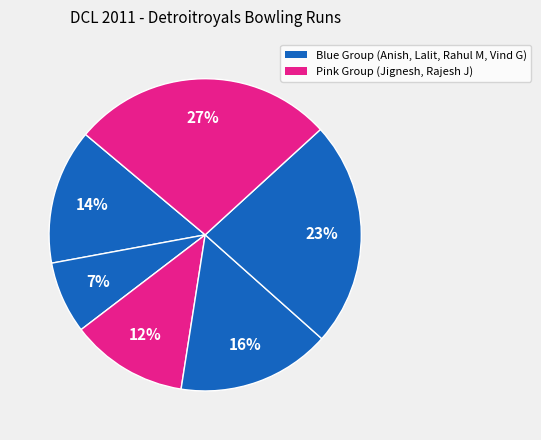

Count the number of slices in the pie.

6